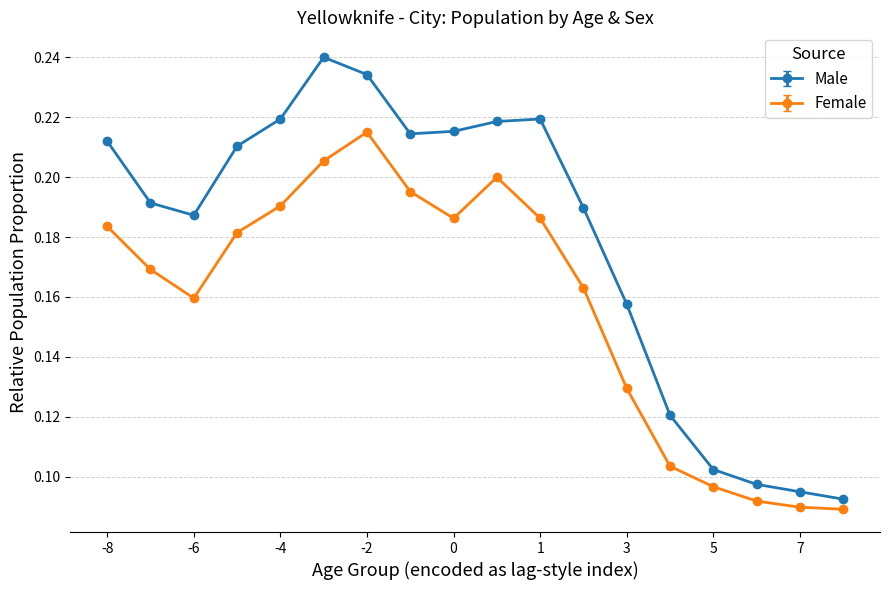

True or false: Female and Male intersect in this chart.

False